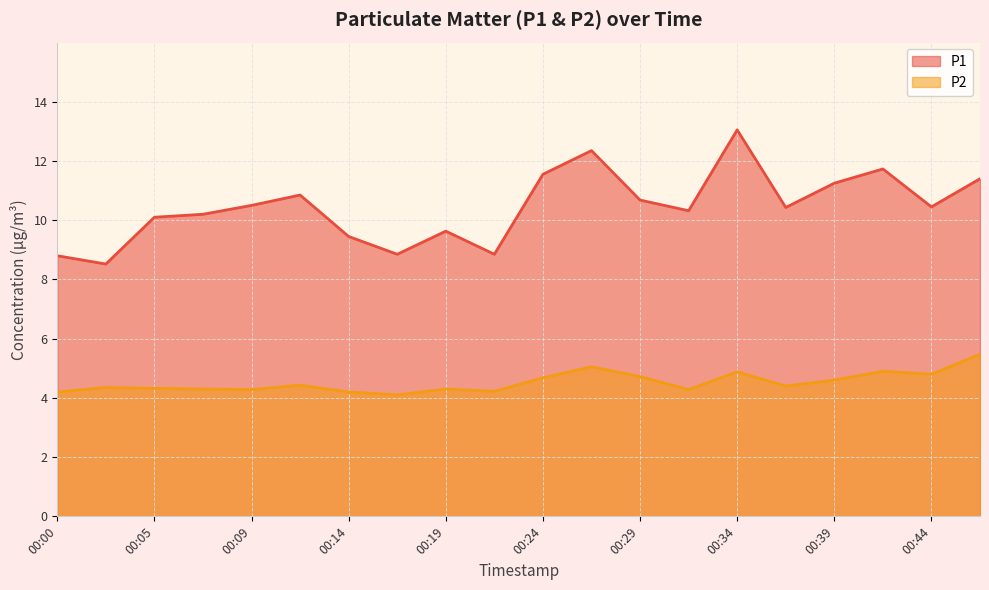

What is the minimum value for P1?

8.5